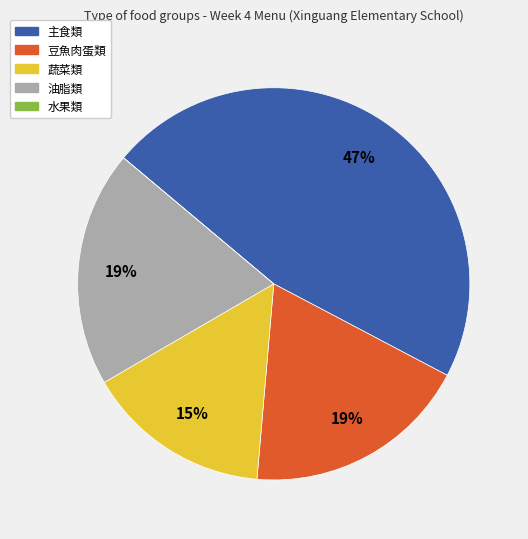

Approximately how many times larger is the value at 主食類 compared to 蔬菜類?

3.1